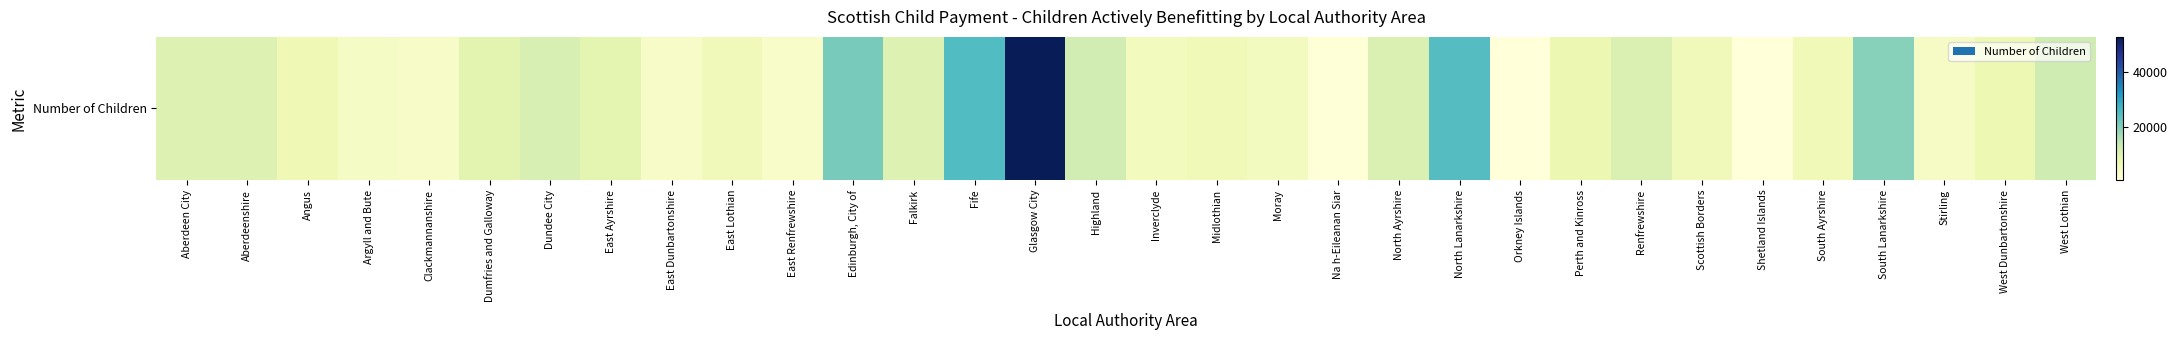

The value at Na h-Eileanan Siar is 985. True or false?

True